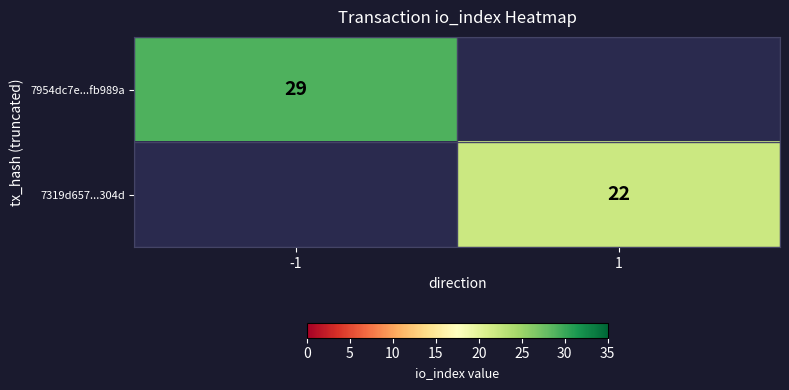

The 7319d657...304d series shows 22 at 1. True or false?

True